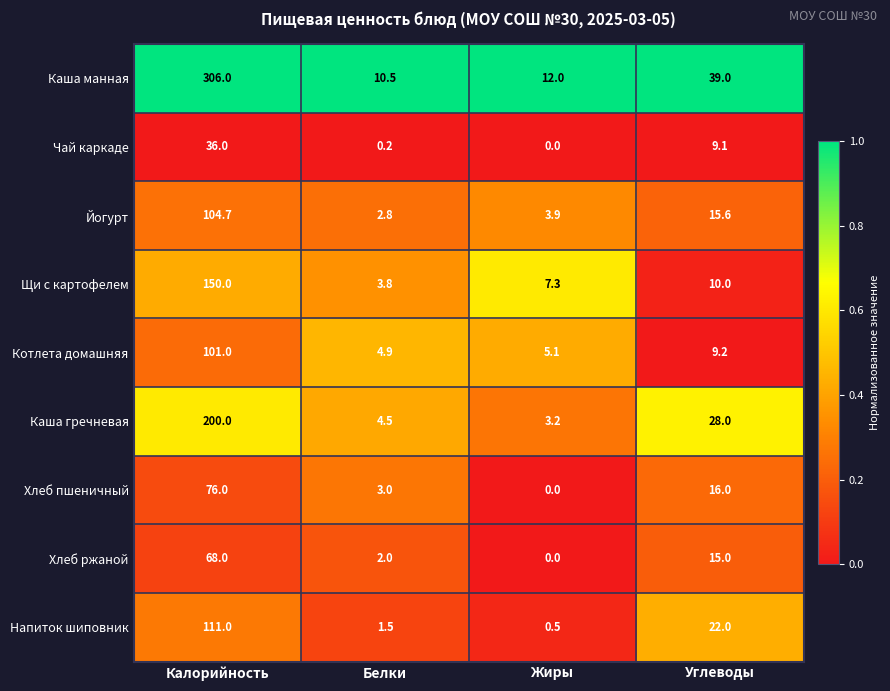

Between Белки and Жиры, which series saw the biggest shift?

Щи с картофелем